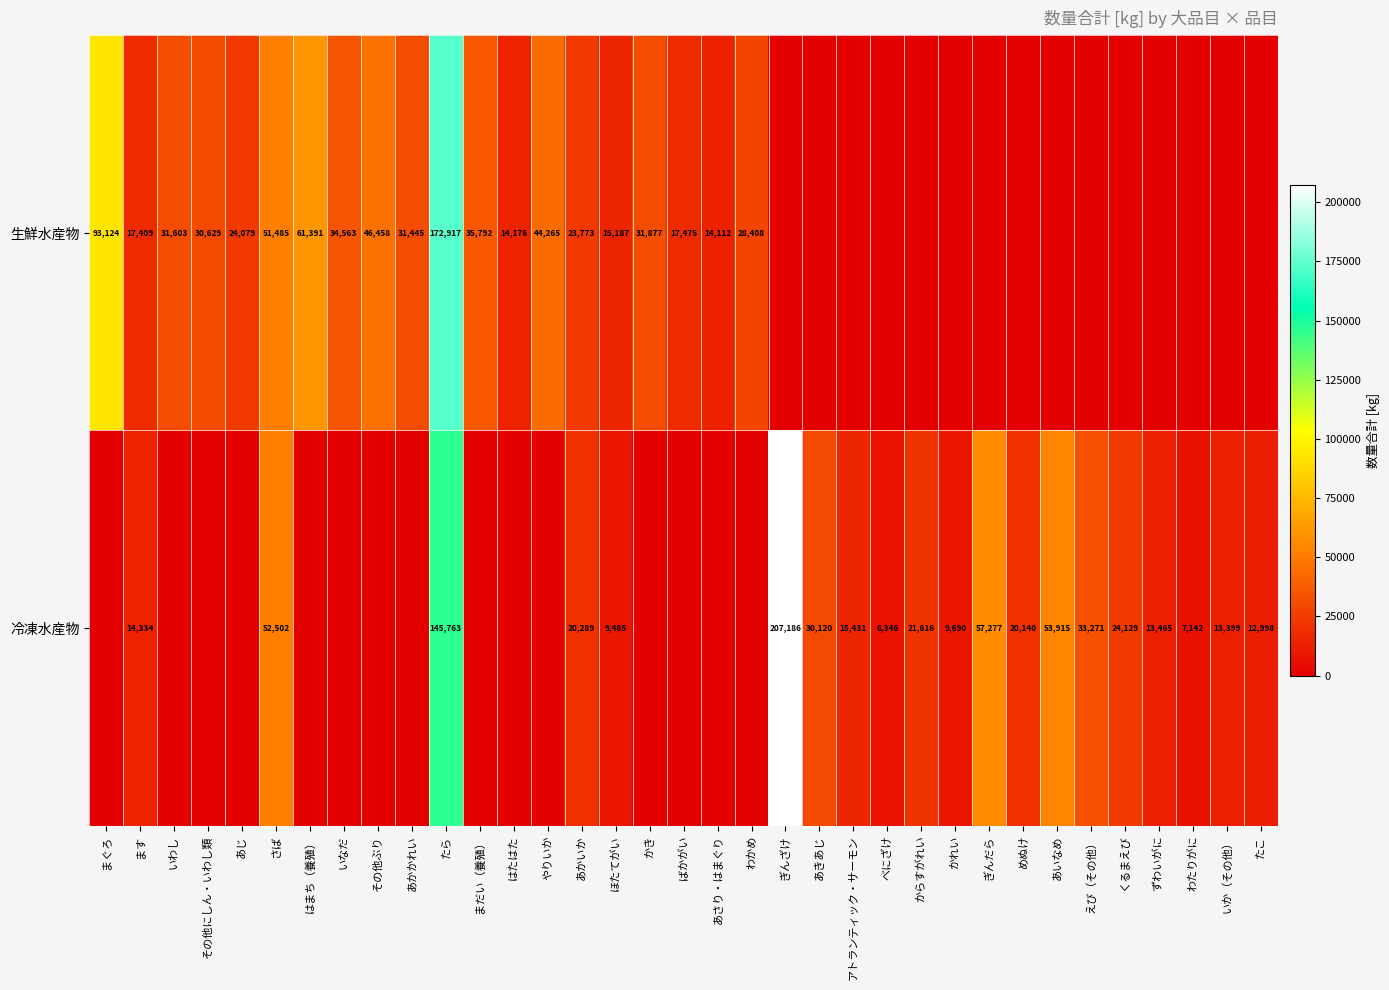

How many data points does each series have?

35